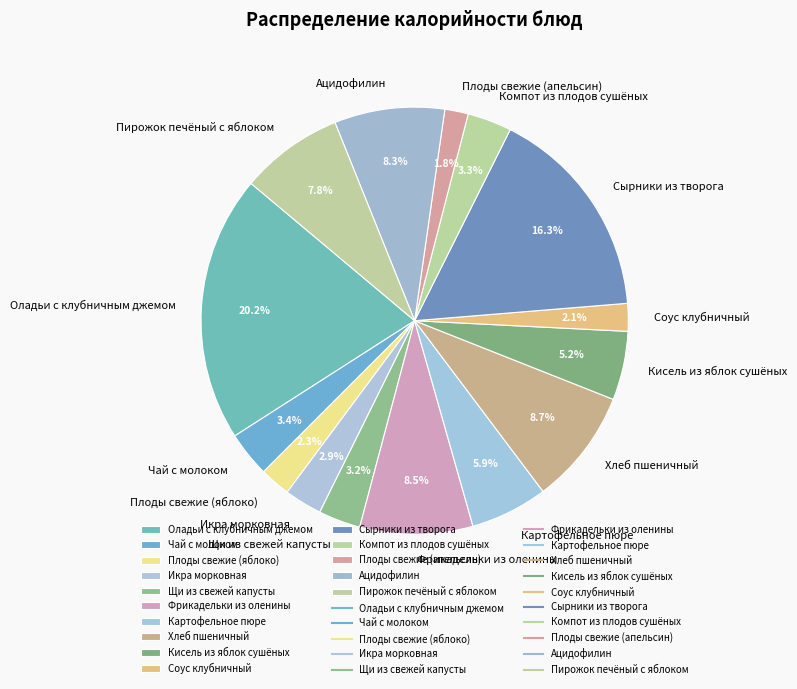

True or false: Хлеб пшеничный accounts for 9% of the total.

True